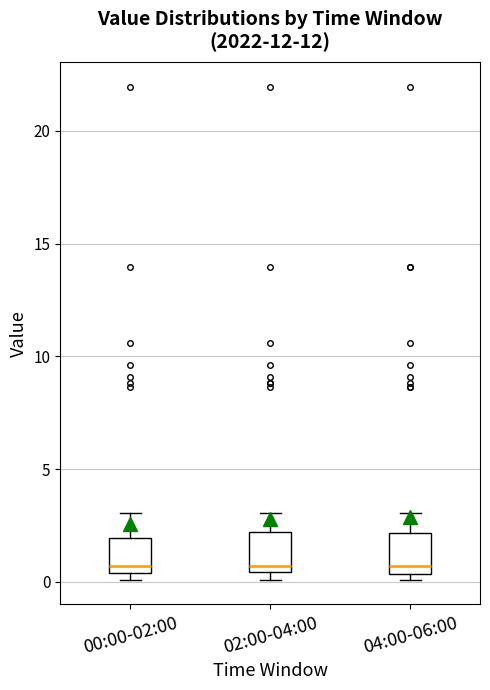

Where is the upper edge of the box for 04:00-06:00 on the y-axis? The values are not printed on the chart, so give them approximately, as read against the axis.

2.0